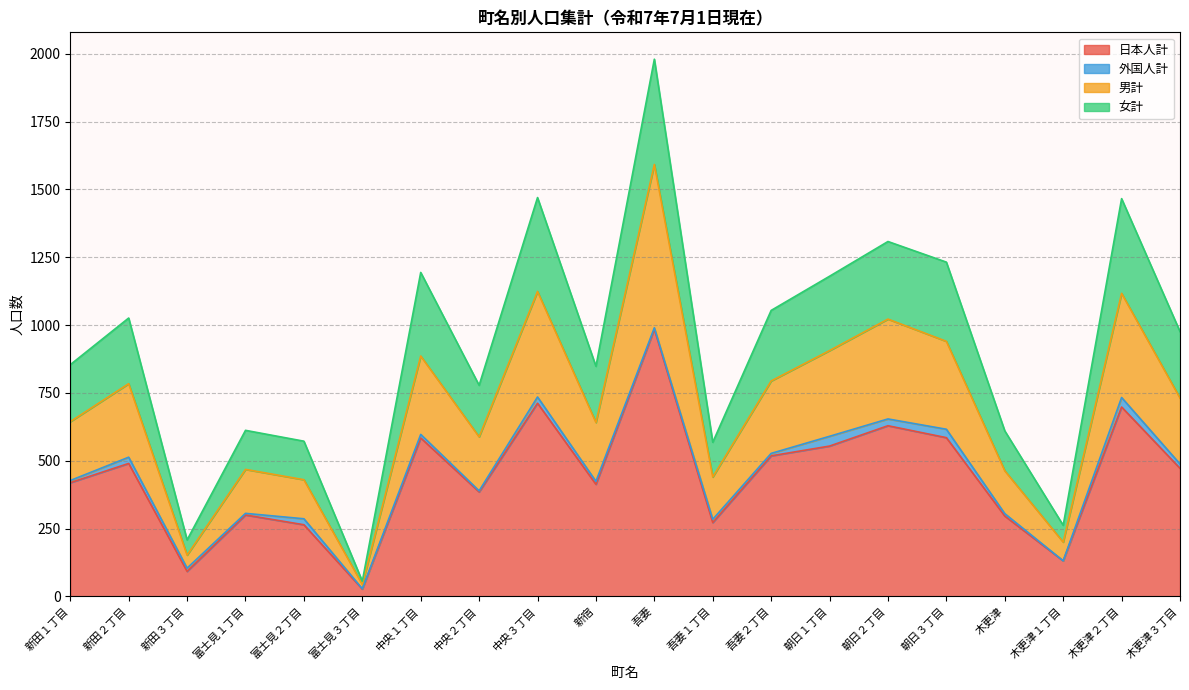

At which category is the sum across all series the highest?

吾妻